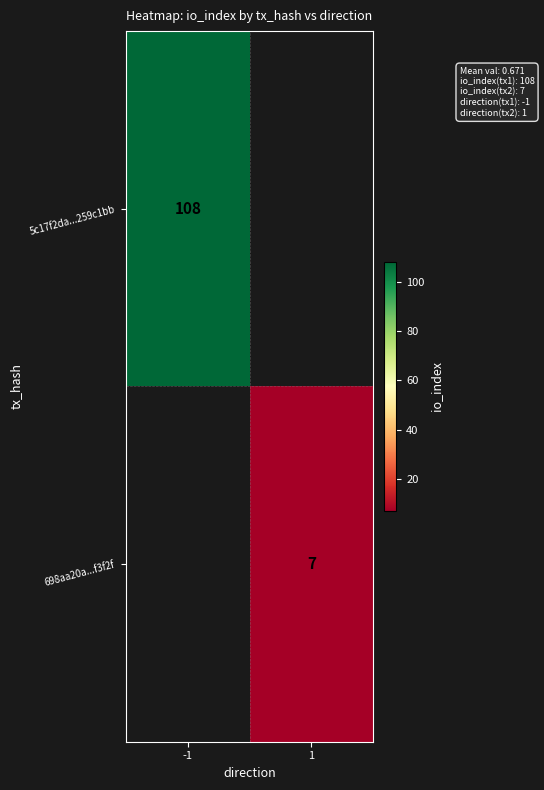

At how many categories does at least one series exceed 98?

1